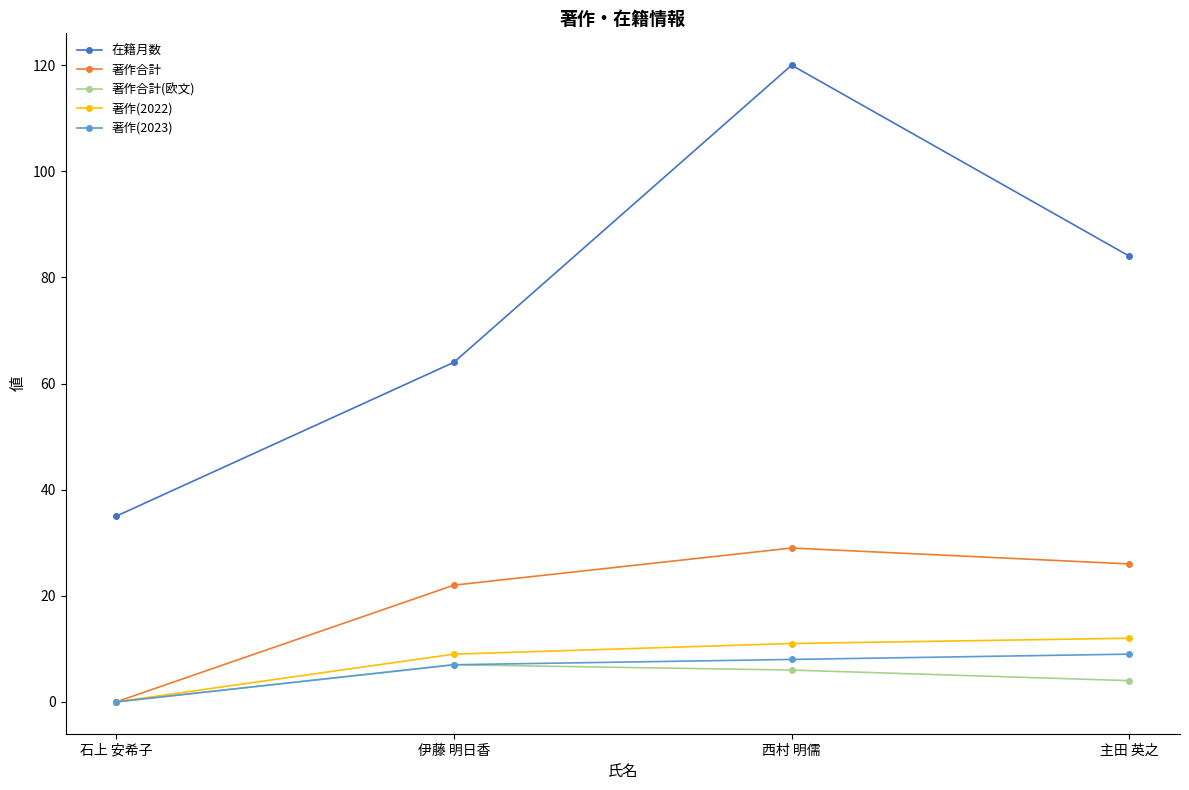

What is the average value of the 著作合計(欧文) series?

4